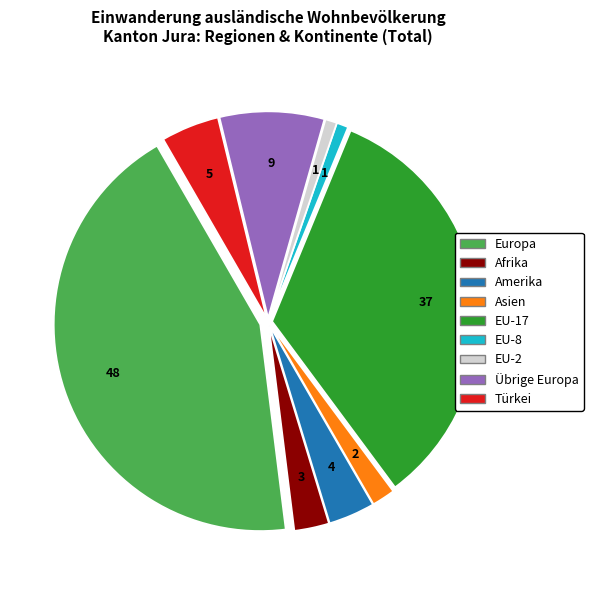

Is the sum of EU-8 and Türkei greater than half?

No